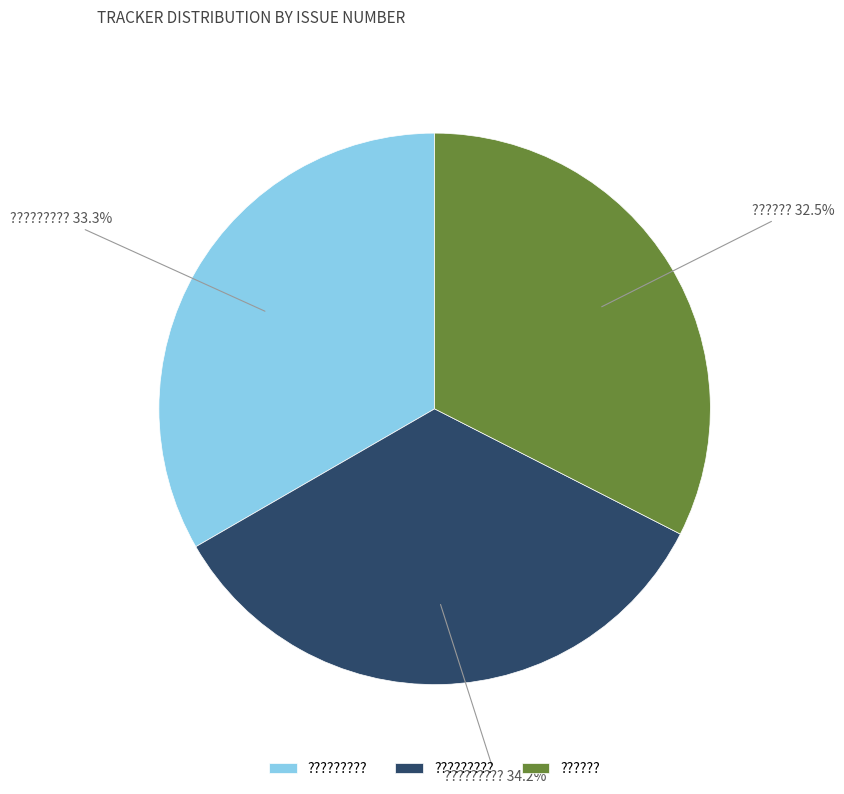

Does any single category account for the majority?

No